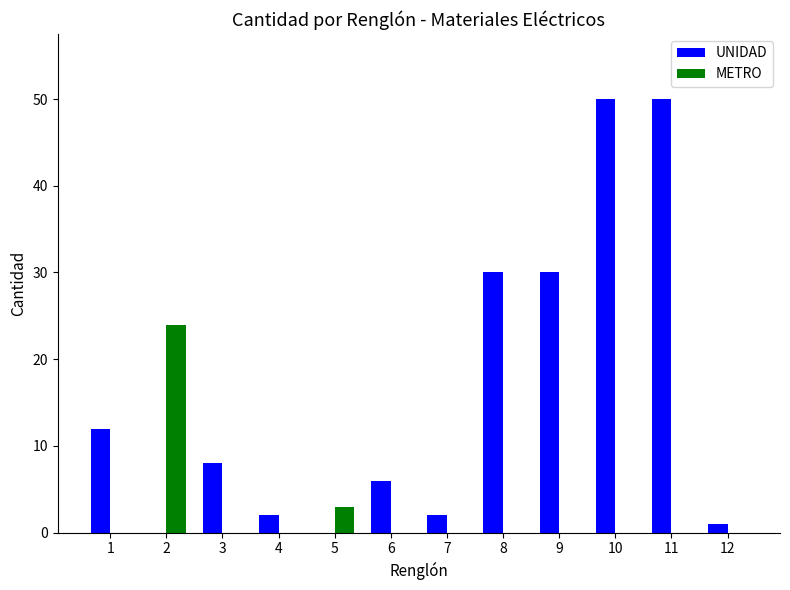

Between 2 and 11, which series saw the biggest shift?

UNIDAD